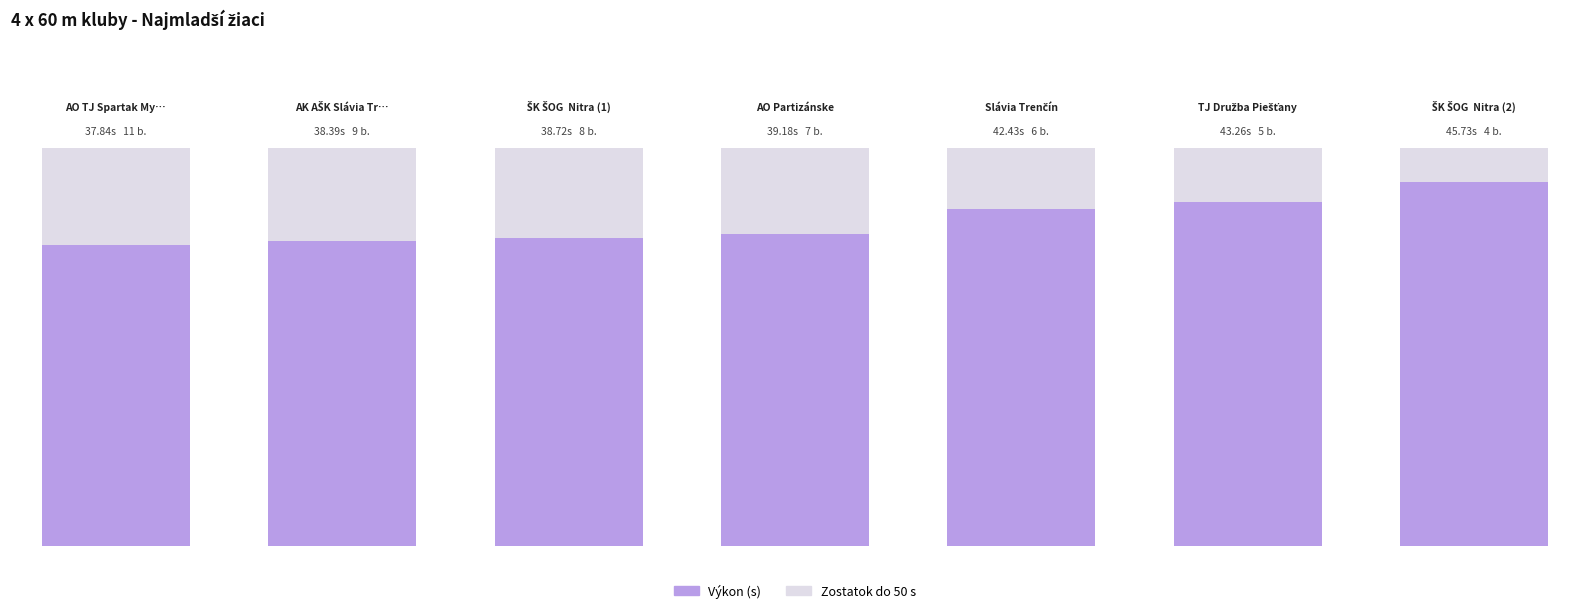

What is the maximum value for Body?

11.0